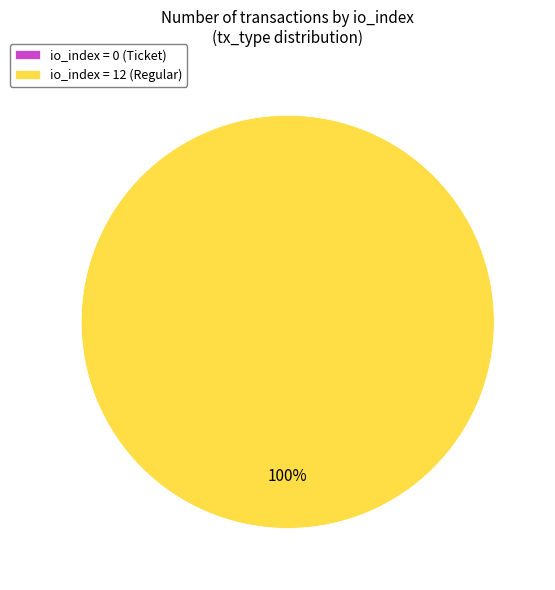

What percentage is the io_index=12 (Regular) slice, to the nearest percent?

100%